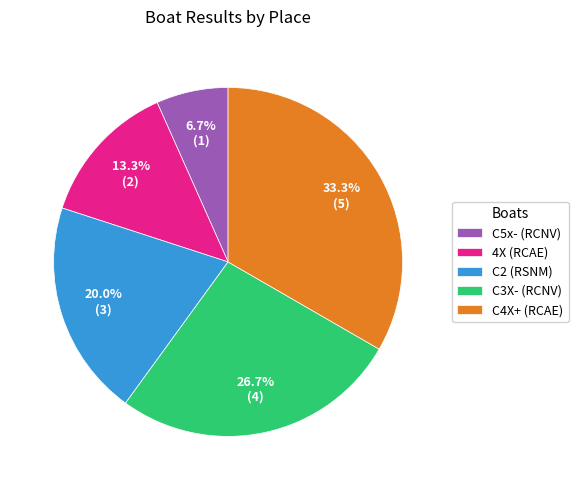

Is there a majority slice in this chart?

No